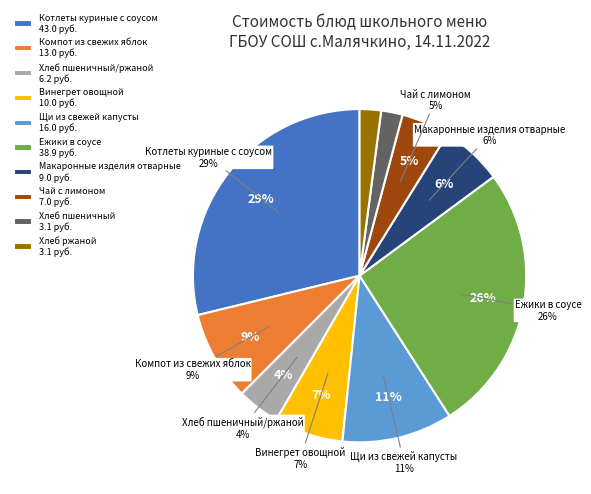

Combined, do Ежики в соусе and Чай с лимоном account for over 50%?

No